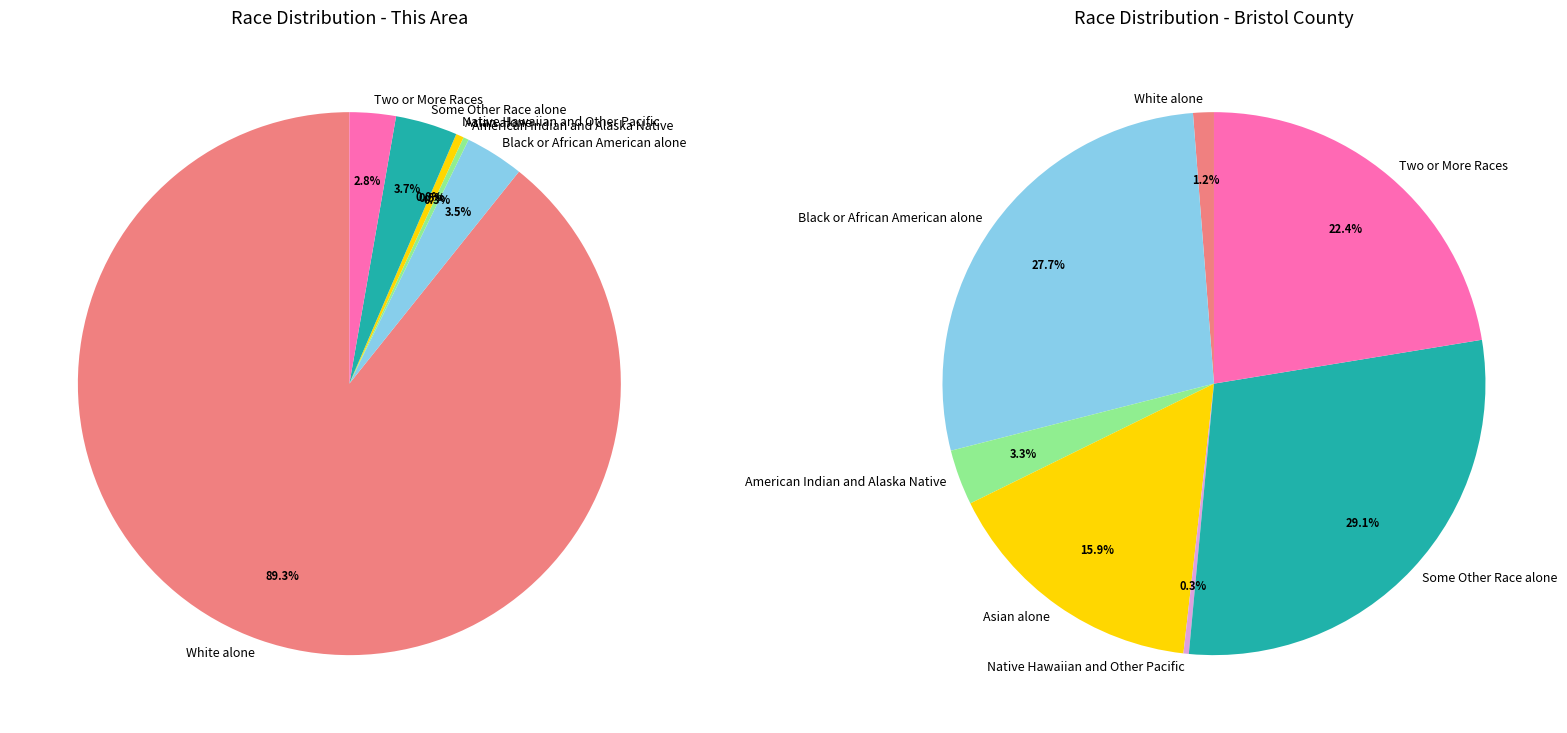

Rank the categories by value from highest to lowest.

White alone, Some Other Race alone, Black or African American alone, Two or More Races, Asian alone, American Indian and Alaska Native, Native Hawaiian and Other Pacific